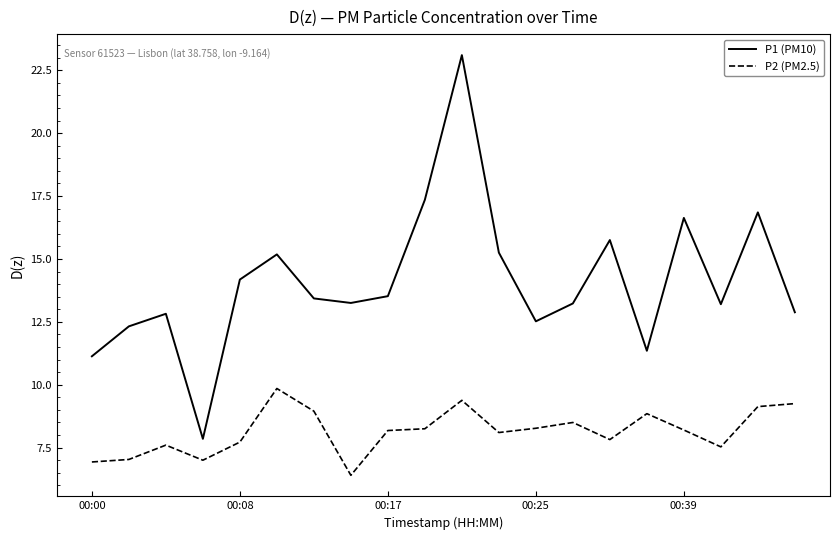

True or false: P2 (PM2.5) and P1 (PM10) intersect in this chart.

False